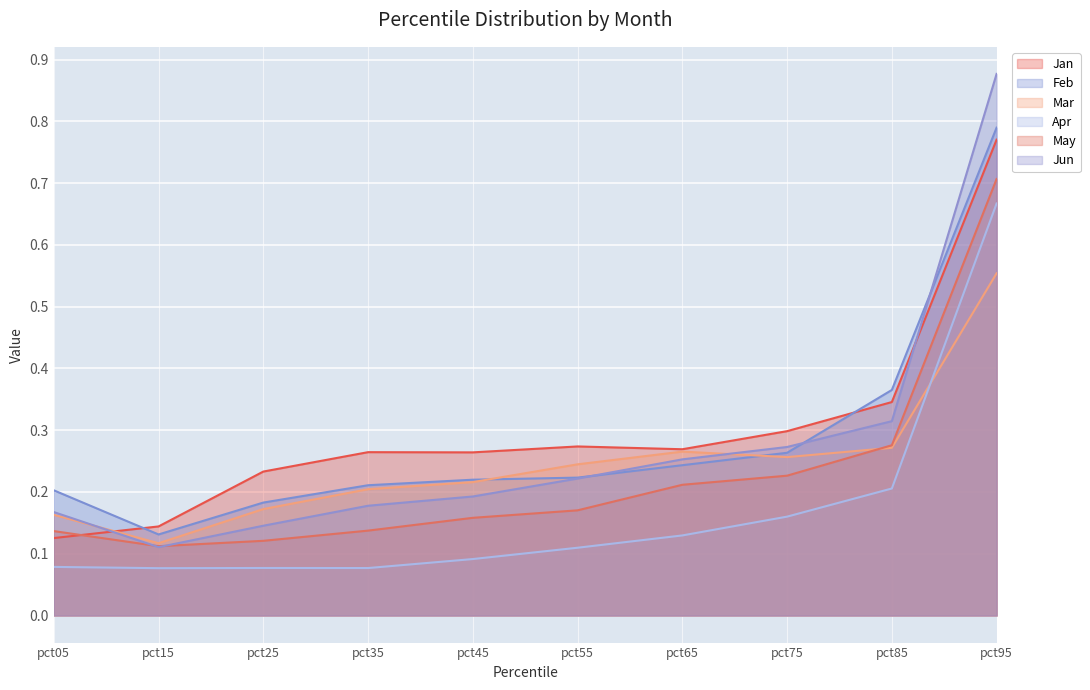

Which category has the highest value in the Mar series?

pct95